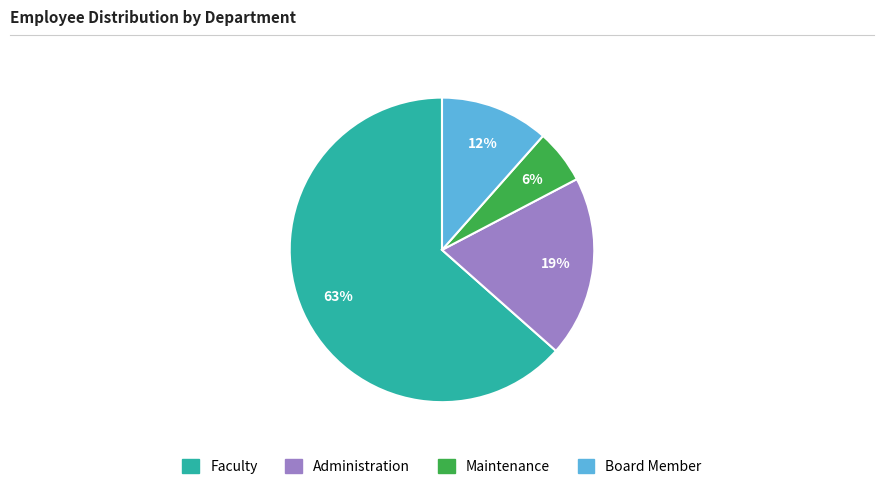

The Board Member slice represents 5% of the pie. True or false?

False